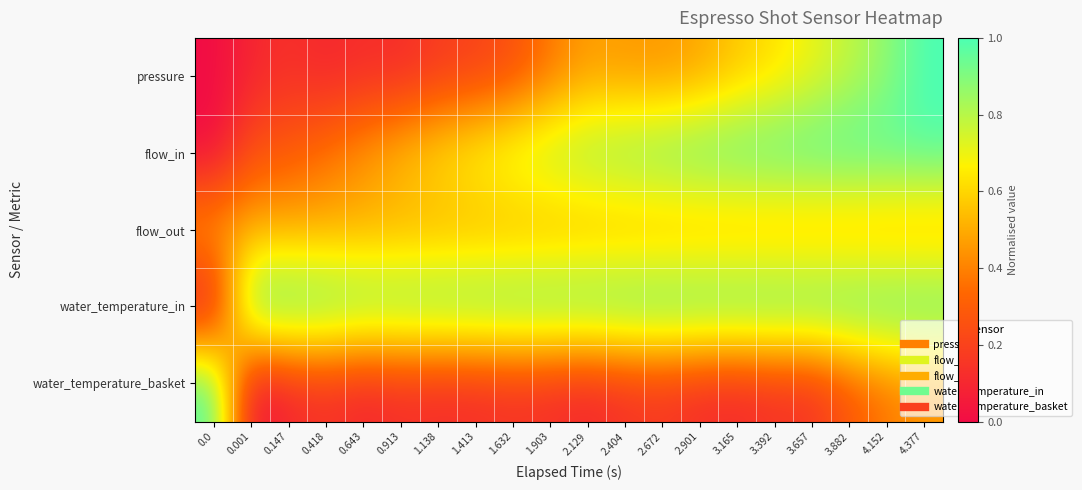

What is the total value across all series at 0.147?

2.0